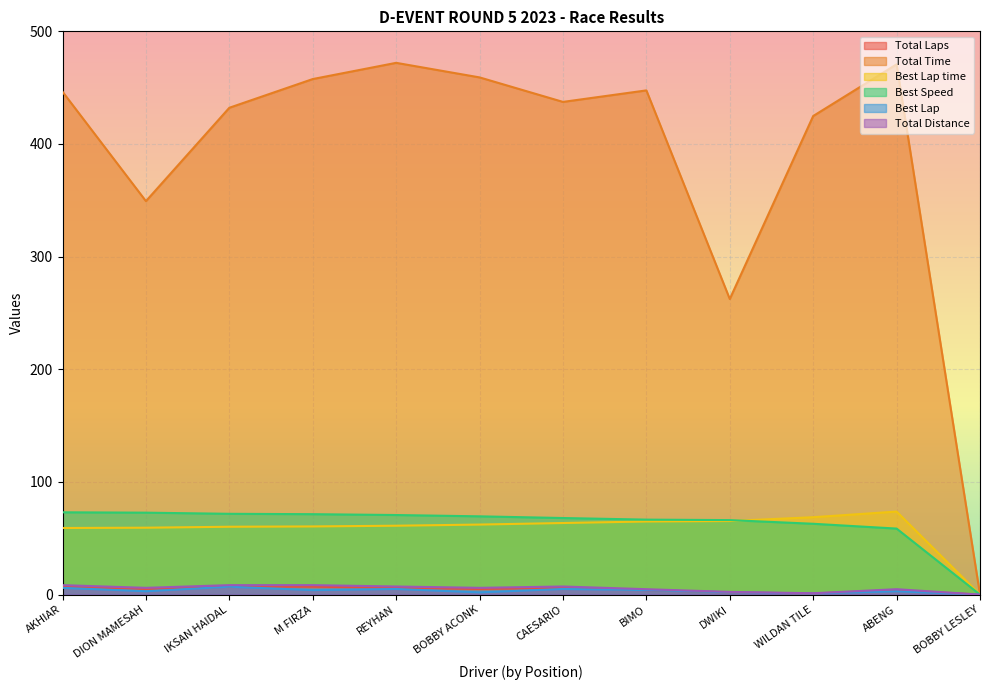

What is the value of the Total Laps point at the 3rd from the left?

7.0